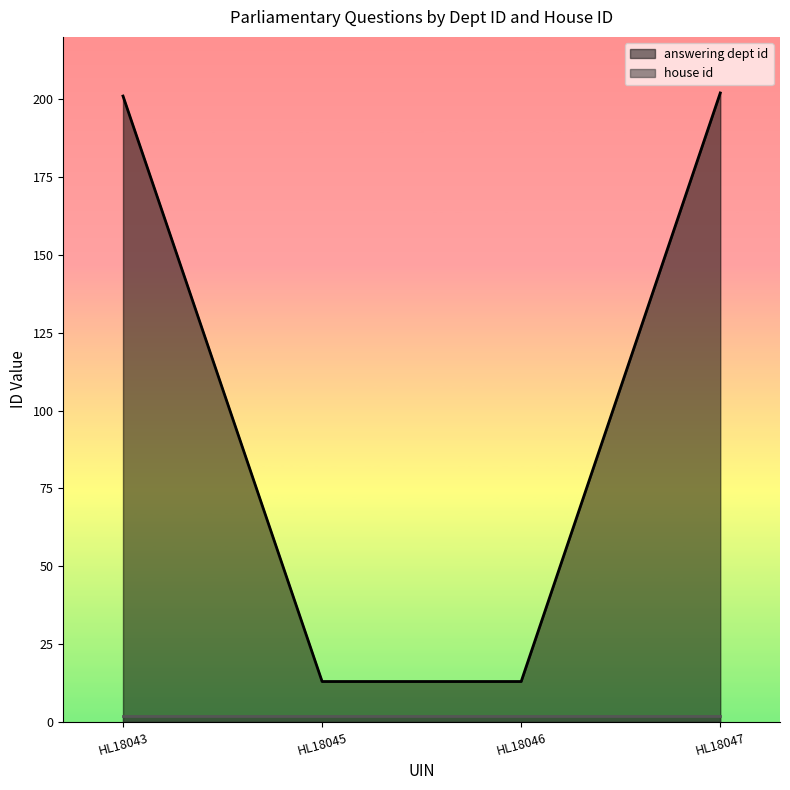

Does the chart have visible grid lines?

No